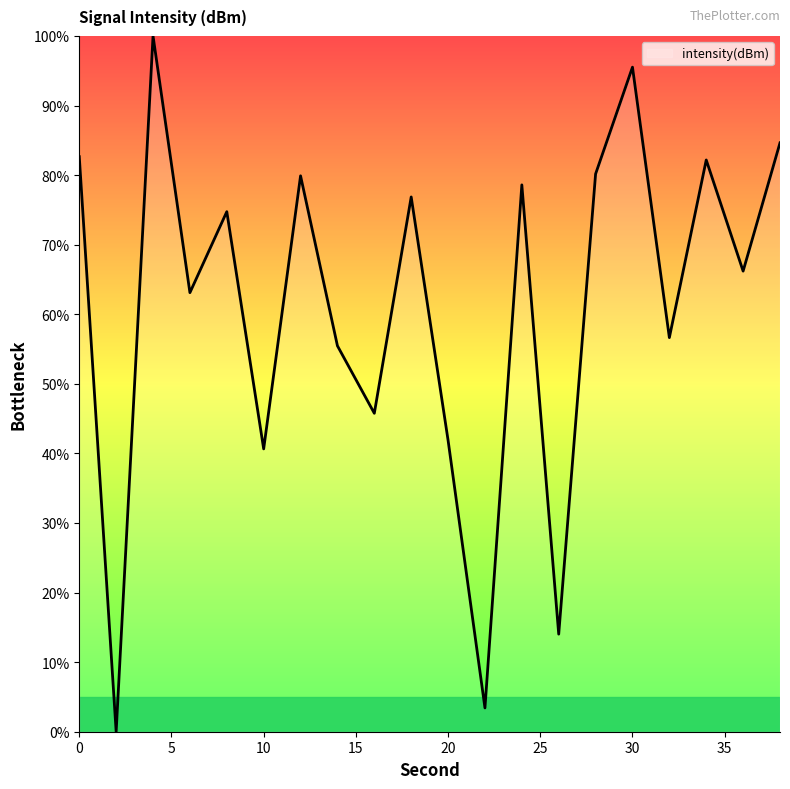

How many values are above zero?

19